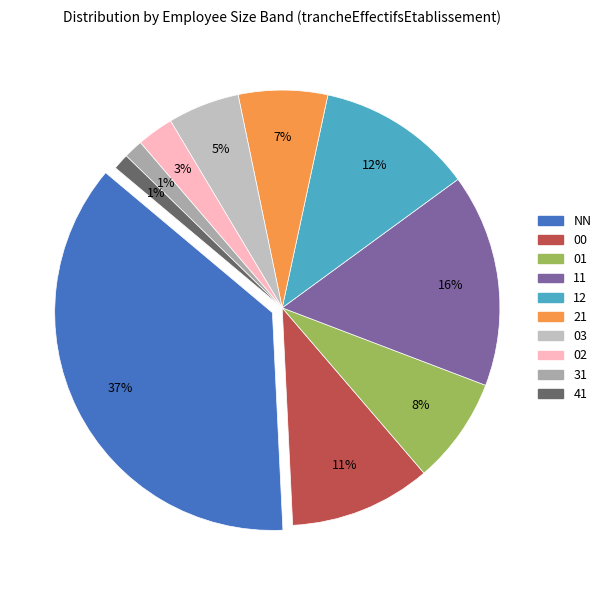

To the nearest percent, what is the average slice percentage?

10%